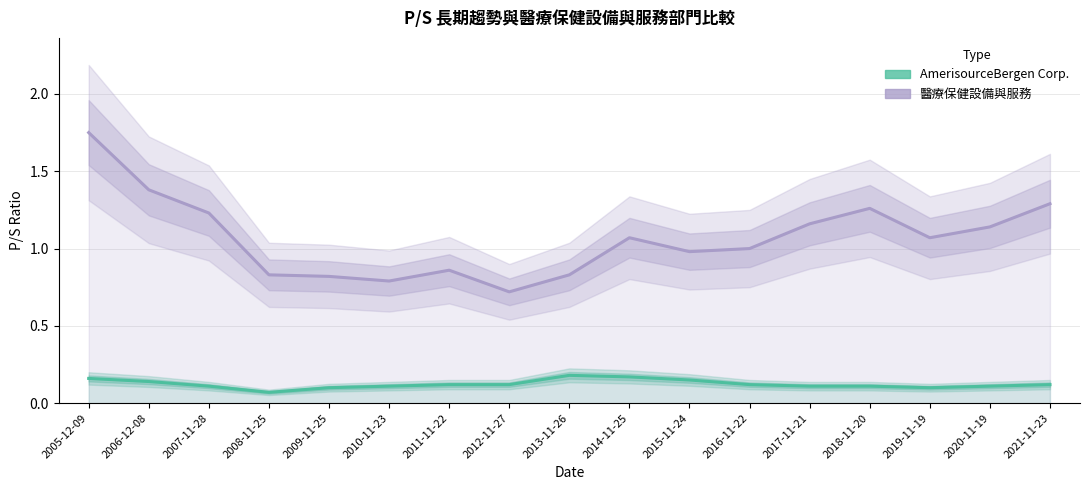

Count the number of categories in the chart.

17